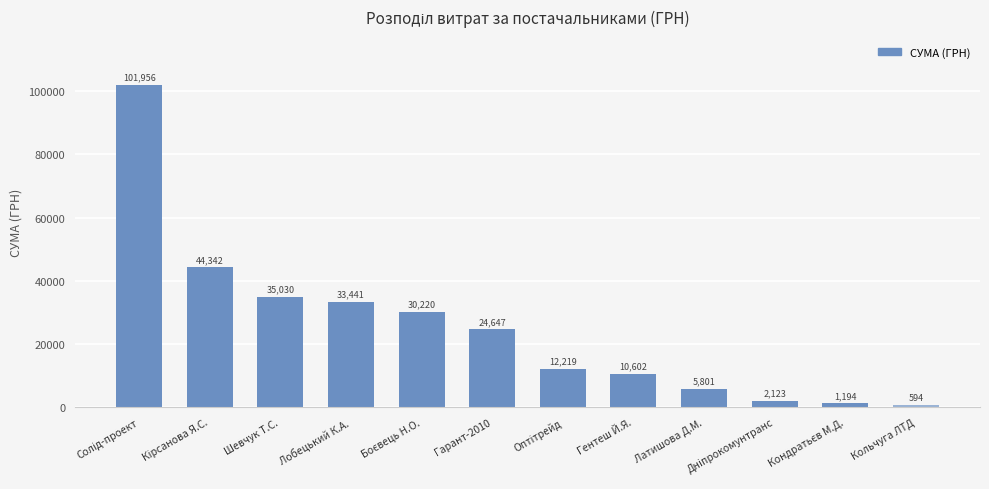

How many data points does each series have?

12